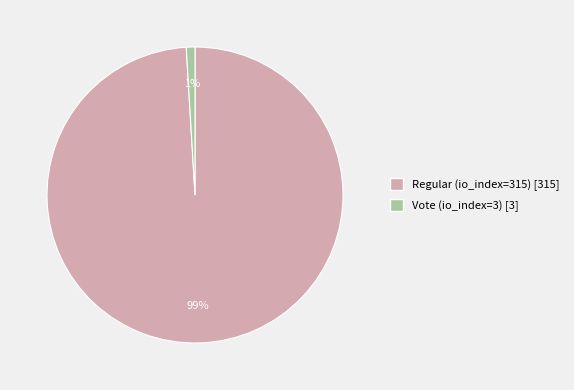

How many segments does this pie chart have?

2